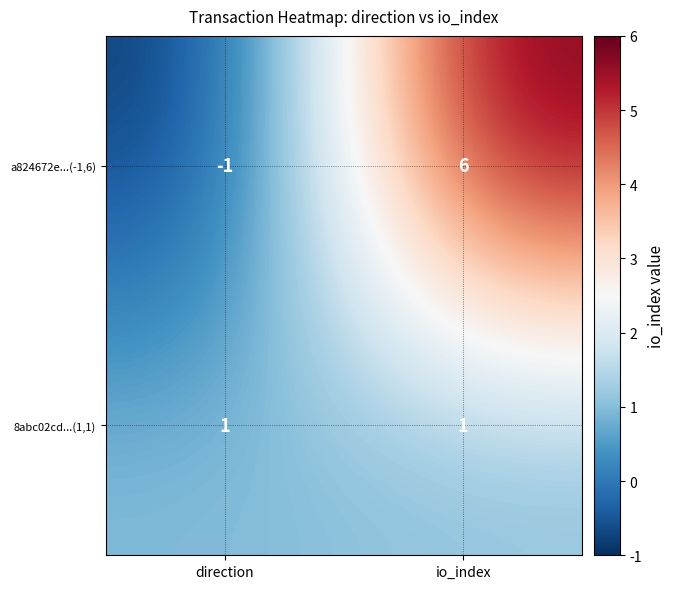

Is it true that 8abc02cd...(1,1) equals 0 at io_index?

False